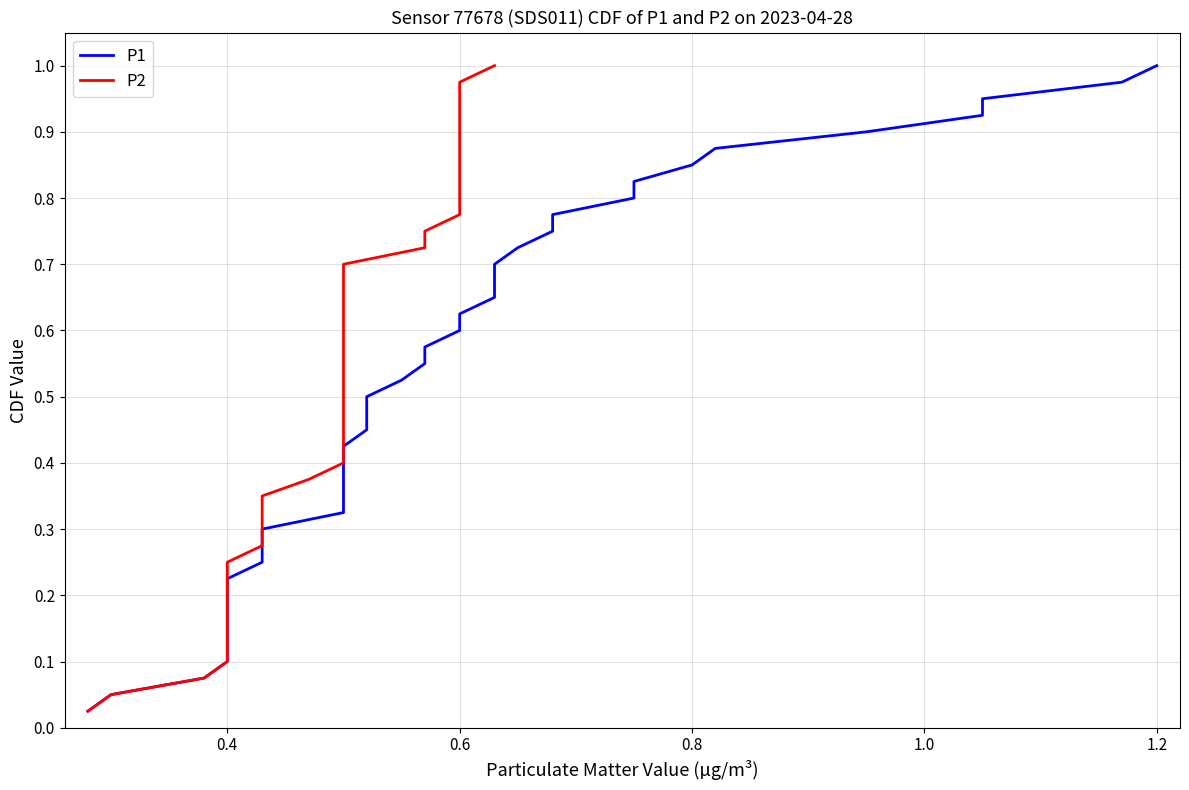

Is this an area chart (filled region under the line)?

No